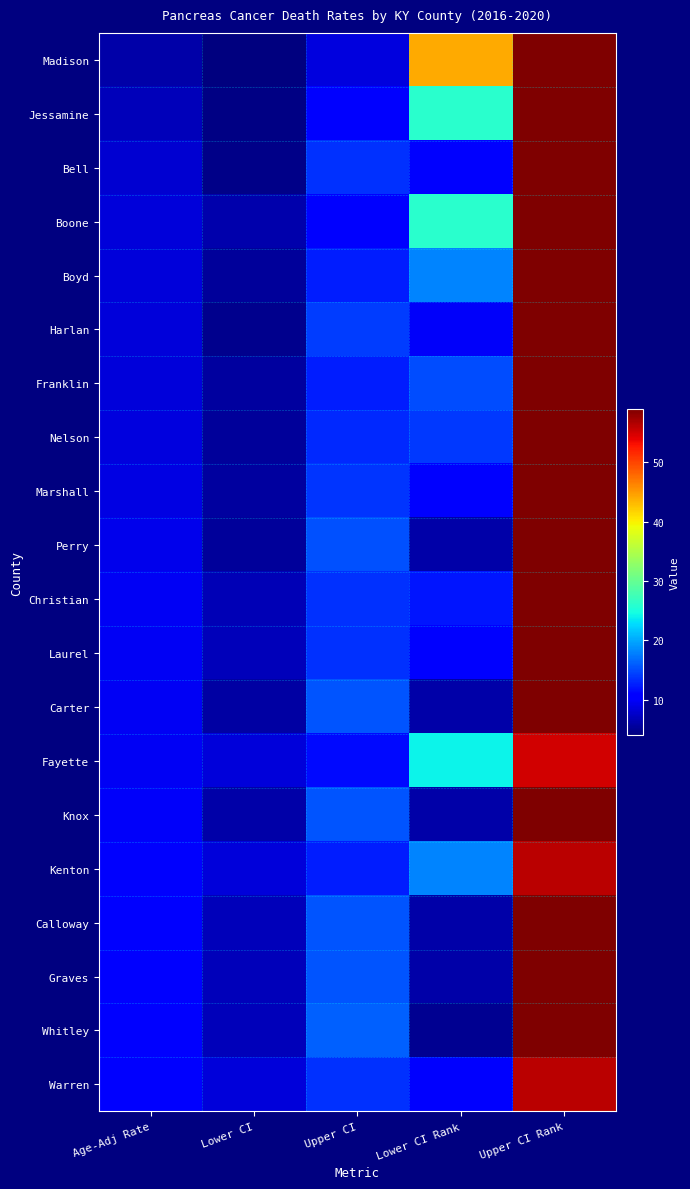

Rank the series by their maximum value, from highest to lowest.

Madison, Jessamine, Bell, Boone, Boyd, Harlan, Franklin, Nelson, Marshall, Perry, Christian, Laurel, Carter, Knox, Calloway, Graves, Whitley, Kenton, Warren, Fayette